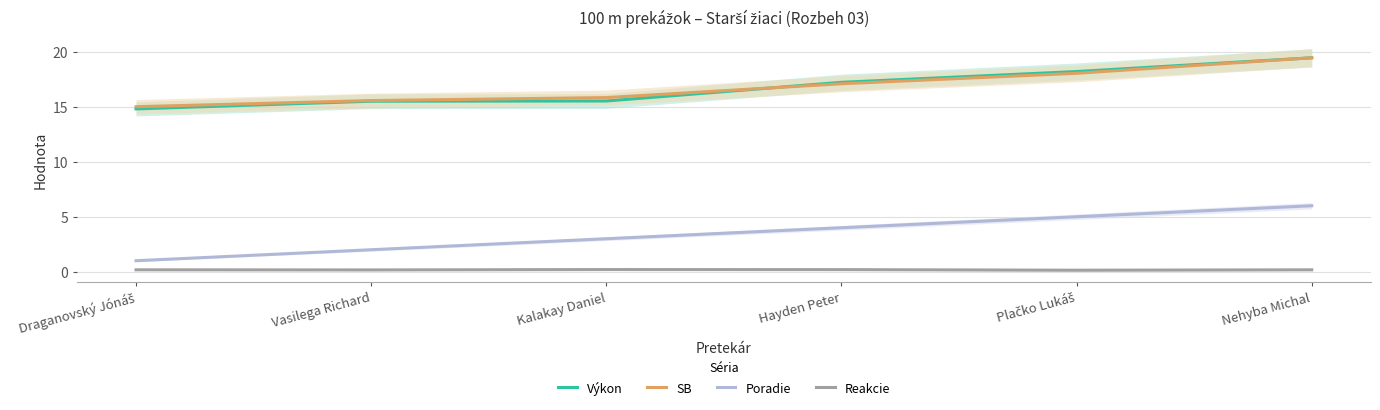

Is the value of Reakcie at Plačko Lukáš greater than the value of Poradie at Plačko Lukáš?

No